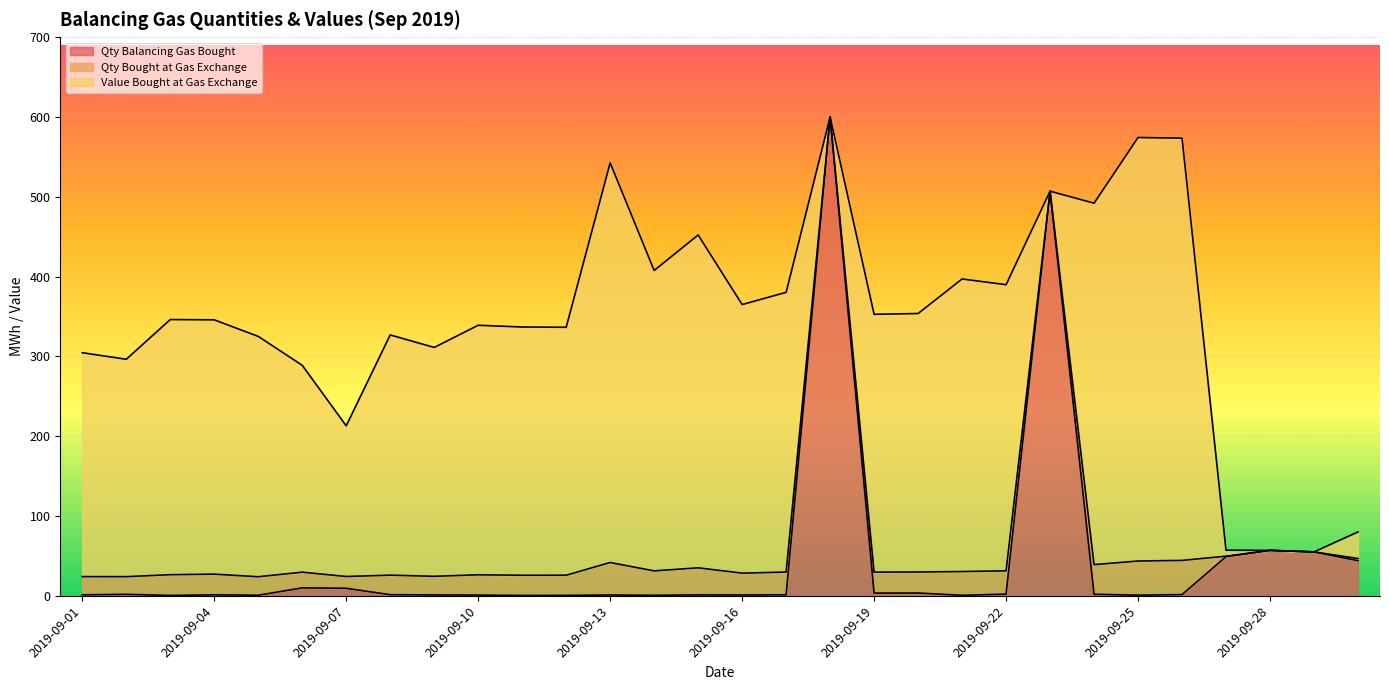

What is the value of the Value Bought at Gas Exchange point at the 10th from the left?

312.6